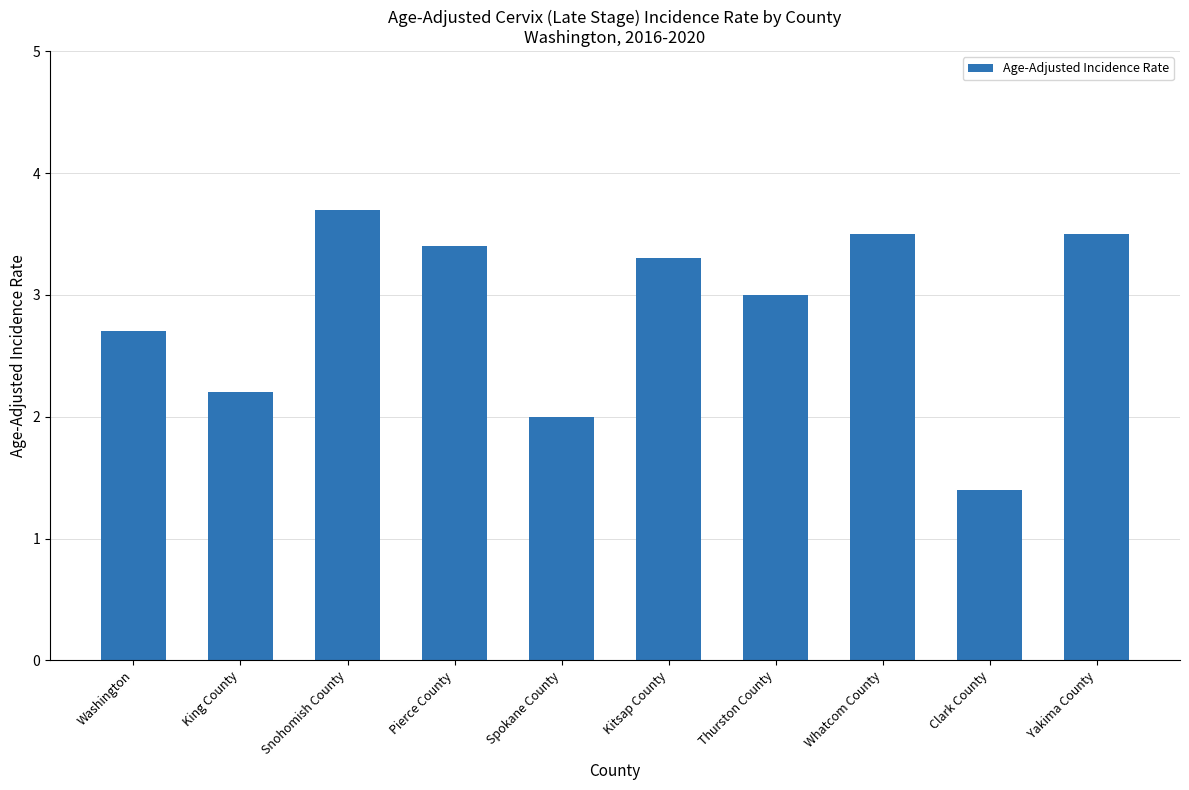

What is the label of the 4th bar from the right?

Thurston County